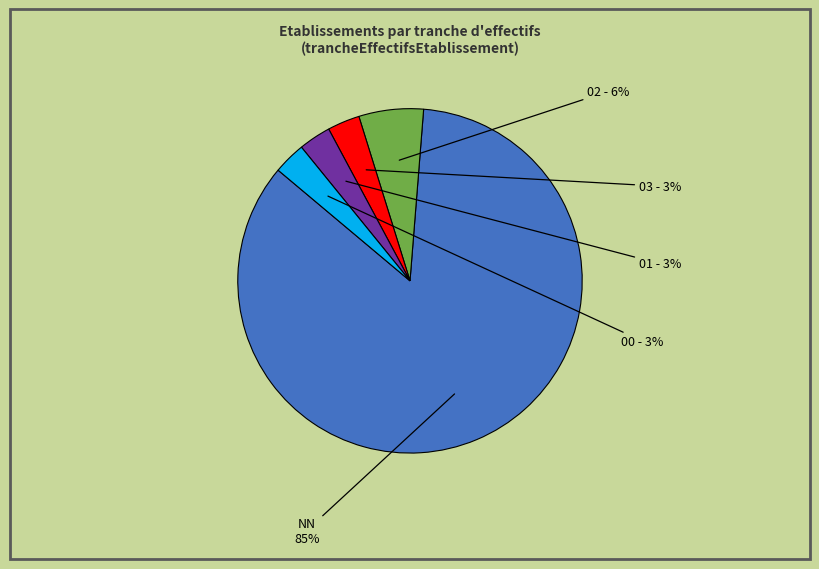

Count the number of slices in the pie.

5